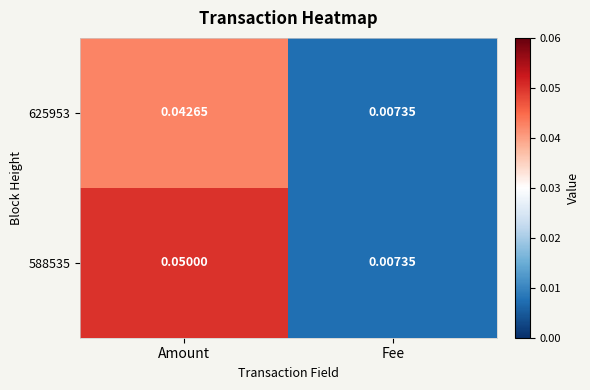

Which series has the largest range (max minus min)?

588535